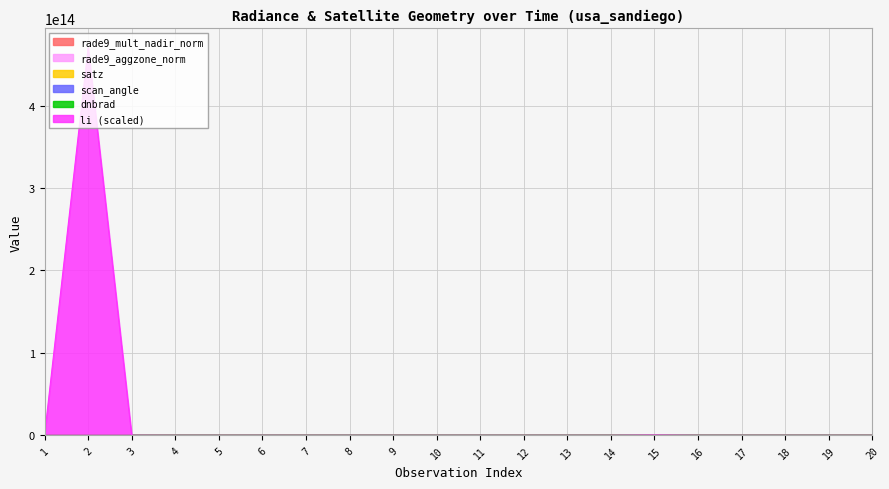

What is the difference between the highest and lowest values at 18?

47.1